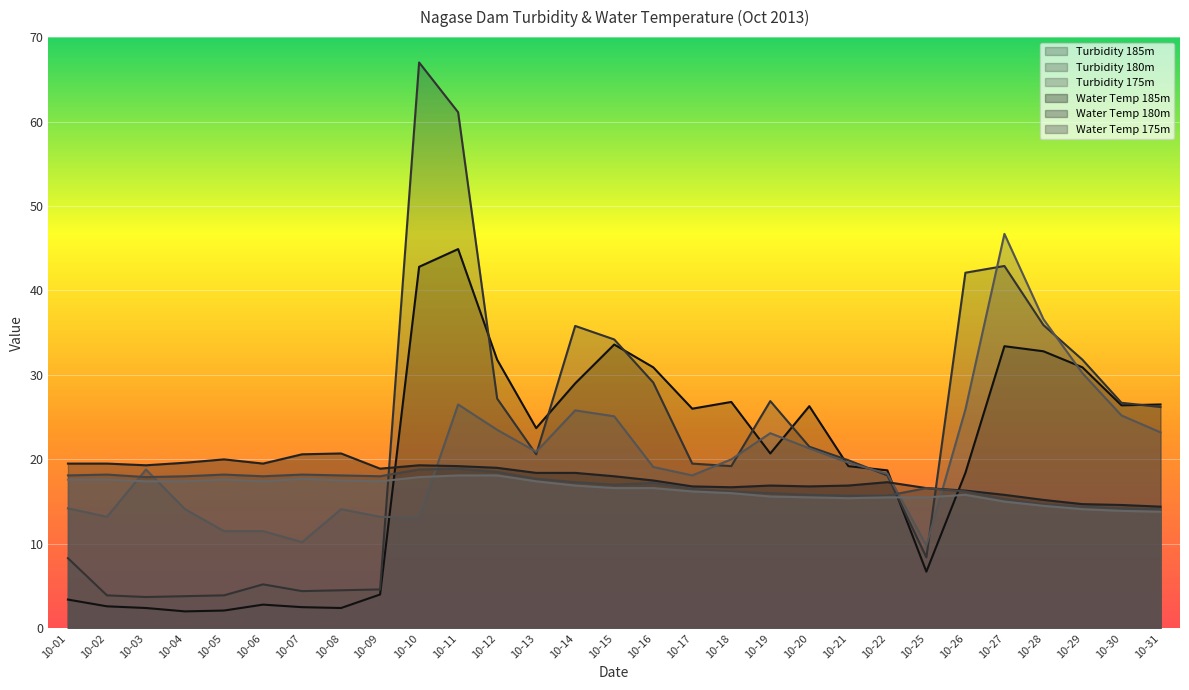

What is the difference between the second highest and second lowest values in the Water Temp 180m series?

4.6